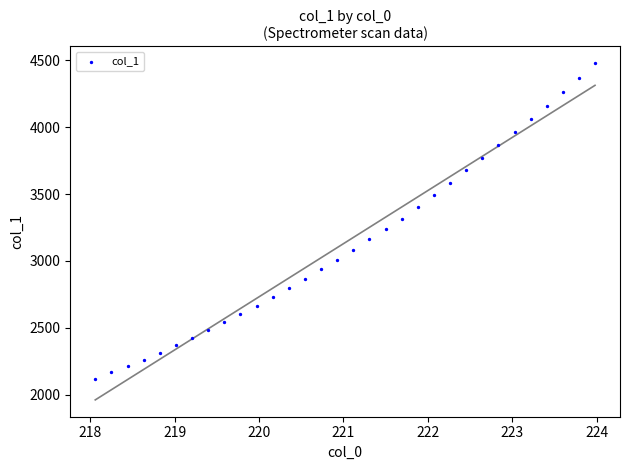

What is the range of X values (max minus min)?

5.9